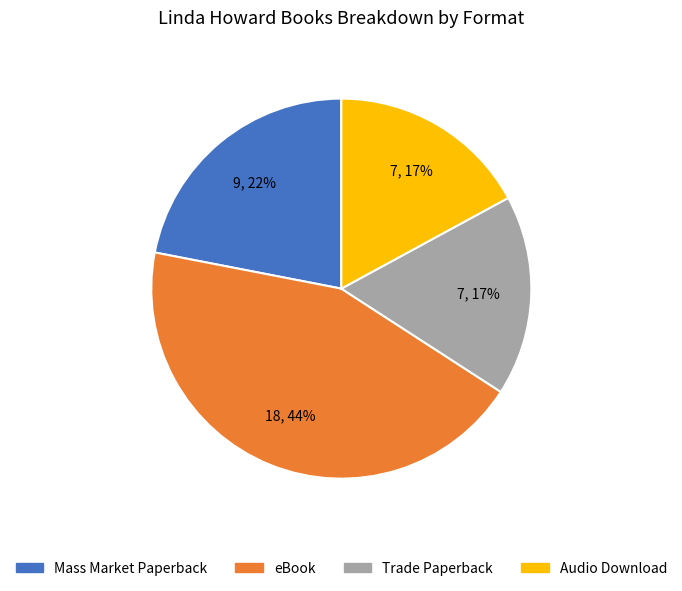

Is there a majority slice in this chart?

No